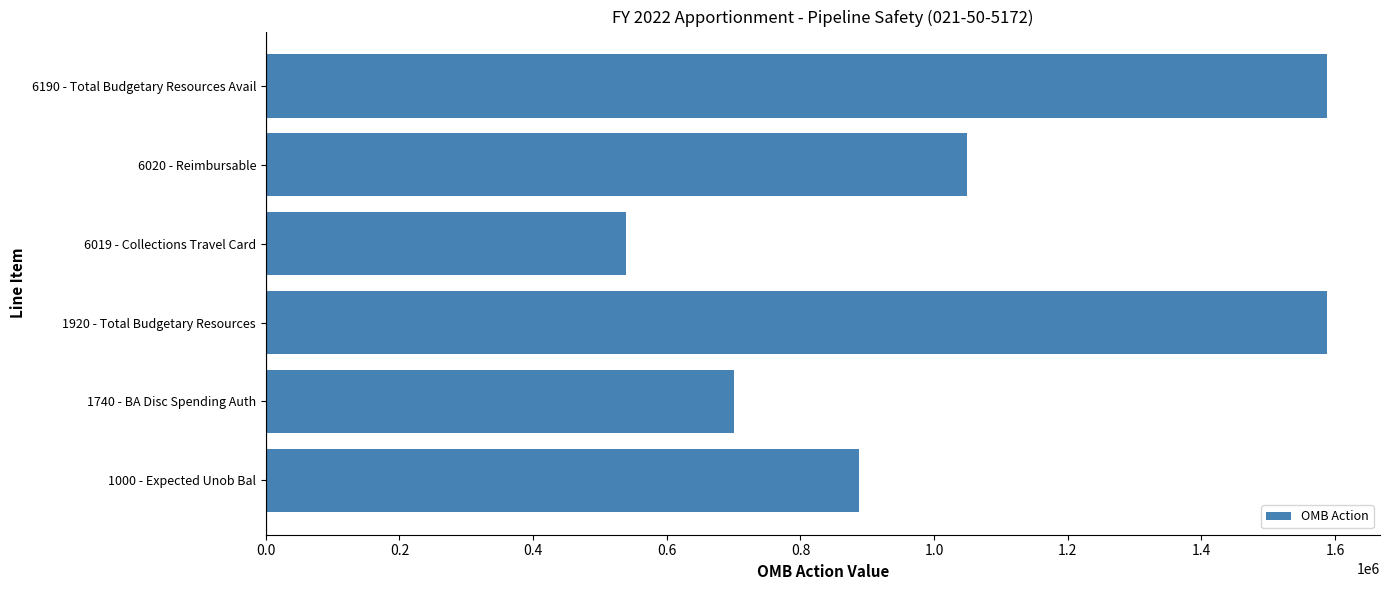

Between 6020 - Reimbursable and 6019 - Collections Travel Card, which is larger?

6020 - Reimbursable